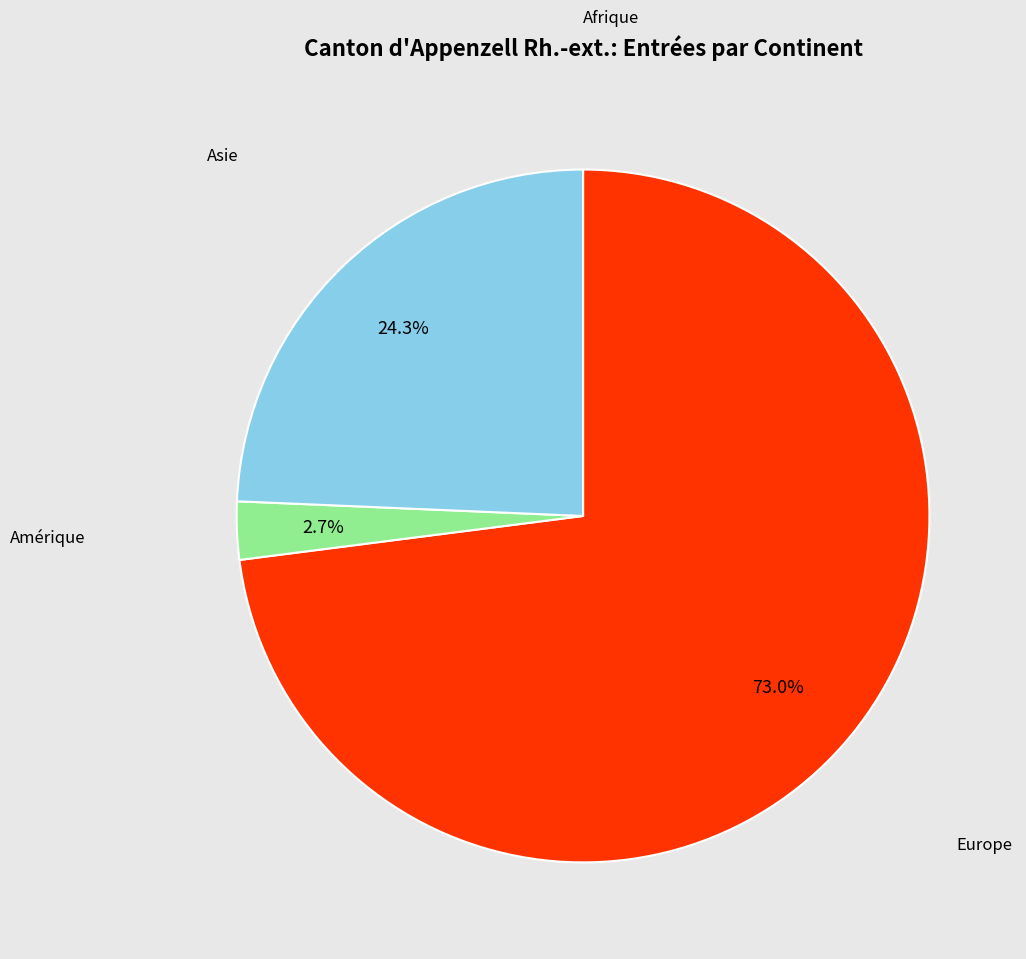

Is there any slice that represents more than half of the pie?

Yes